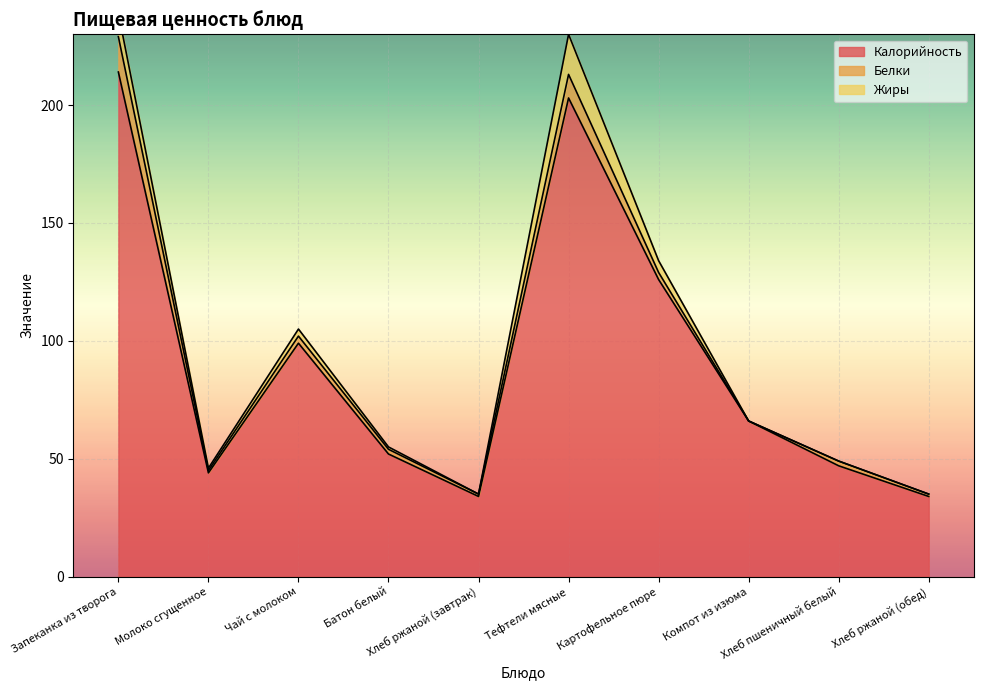

Between which two adjacent categories do Белки and Жиры first intersect?

Хлеб ржаной (завтрак) and Тефтели мясные